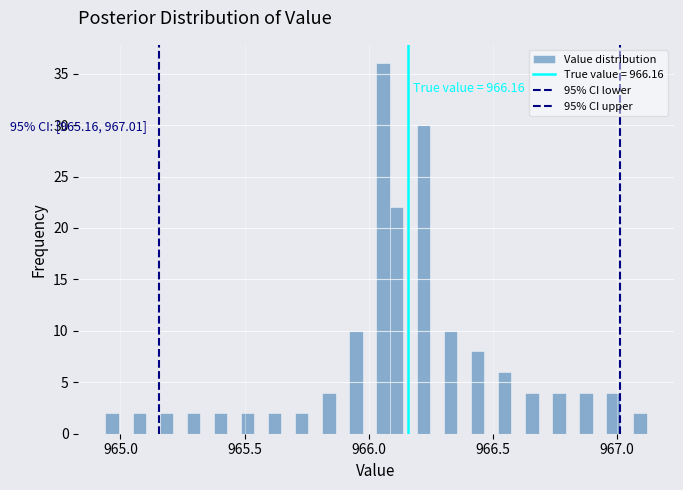

Around what value on the x-axis is the tallest bar? Give the approximate position of its centre, as read against the axis.

966.05